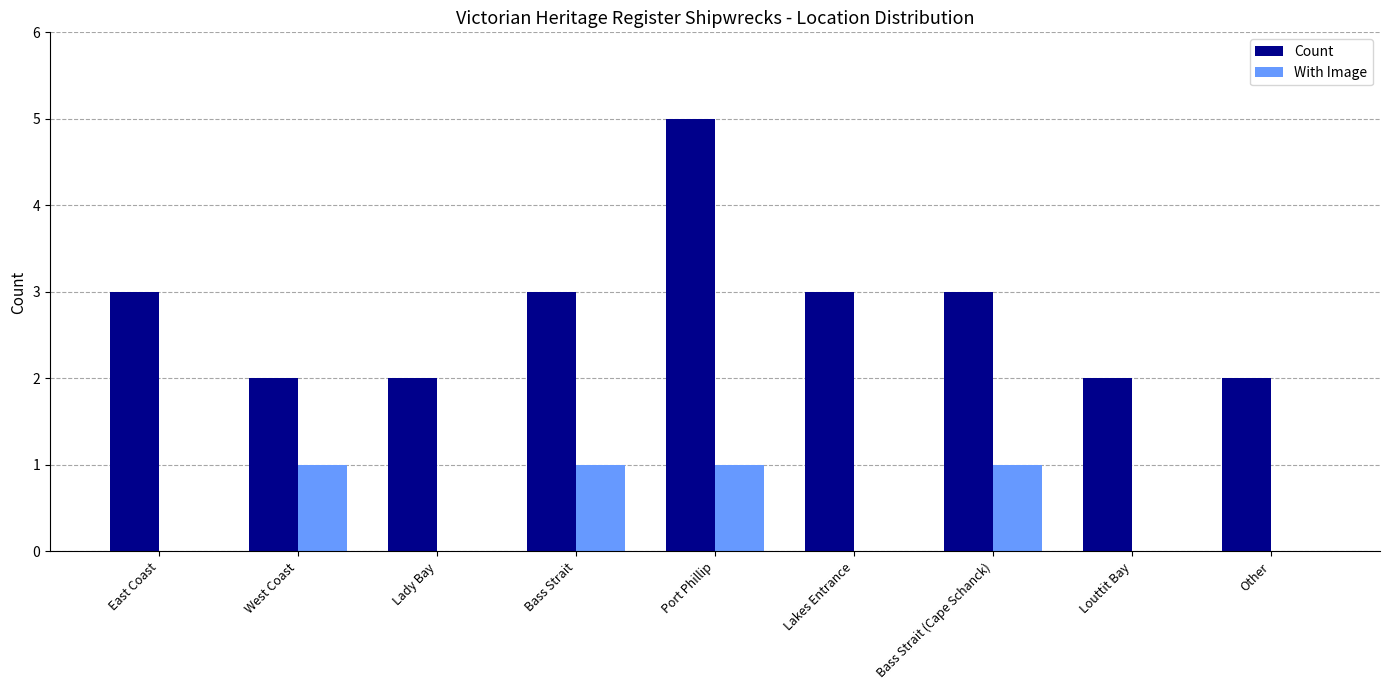

How many groups of bars are there?

9